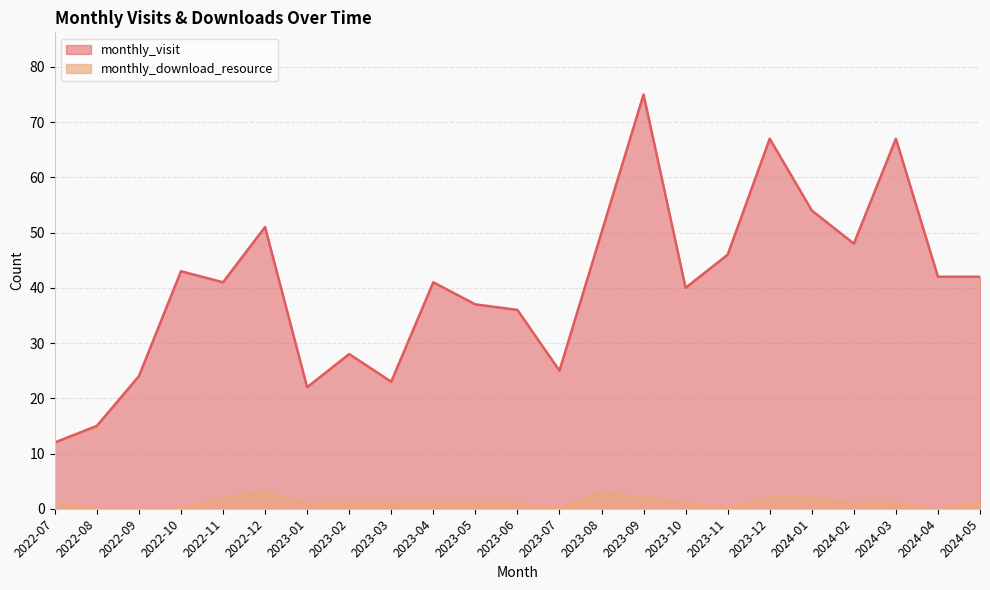

Reading left to right, list all the values displayed in this chart.

monthly_visit: 12	15	24	43	41	51	22	28	23	41	37	36	25	50	75	40	46	67	54	48	67	42	42
monthly_download_resource: 1	0	0	0	2	3	1	1	1	1	1	1	0	3	2	1	0	2	2	1	1	0	1